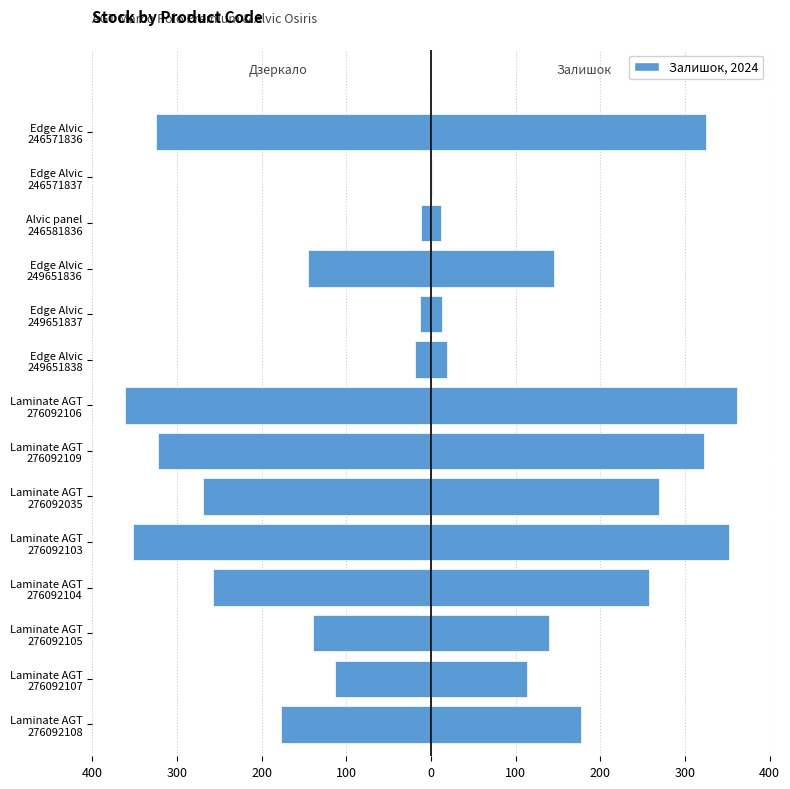

Rank the series at Edge Alvic 246571837 from lowest to highest value.

Склад (дзеркало), Залишок